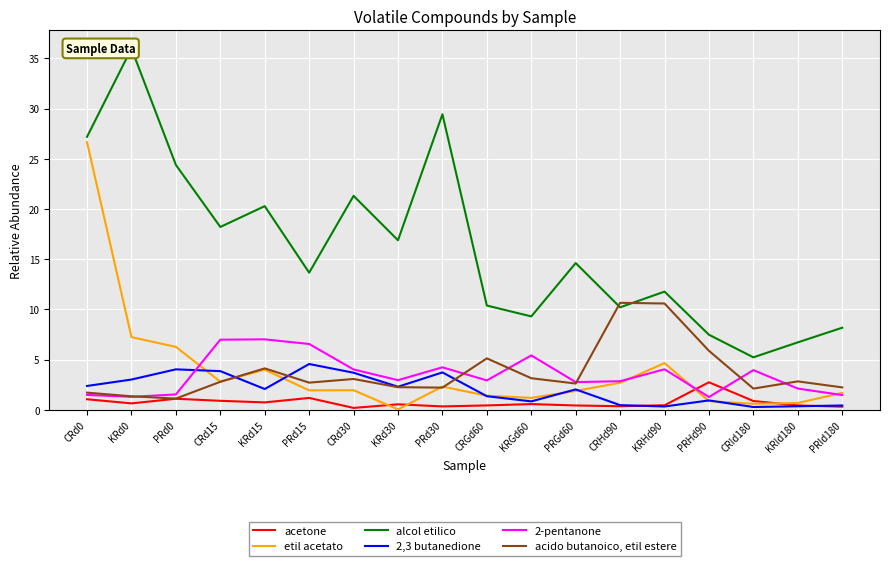

At which category is the sum across all series the highest?

CRd0